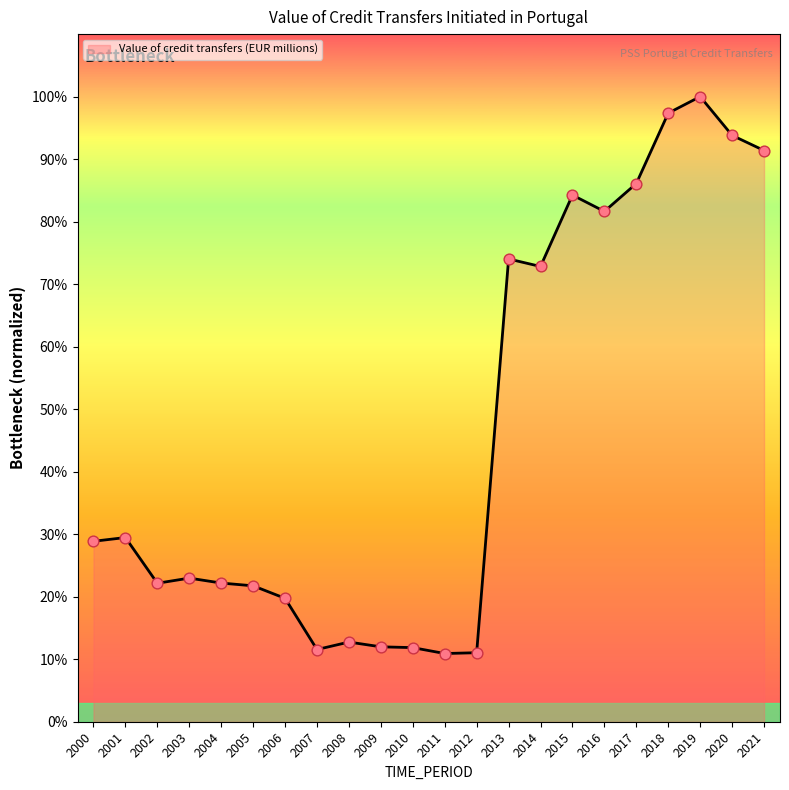

What is the ratio of the value at 2013 to the value at 2008?

5.8